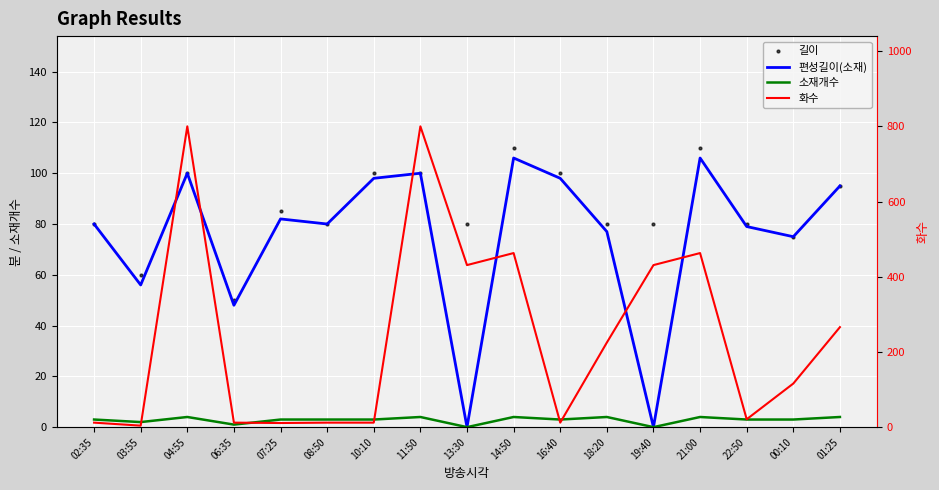

Which series reaches the minimum Y coordinate?

편성길이(소재)